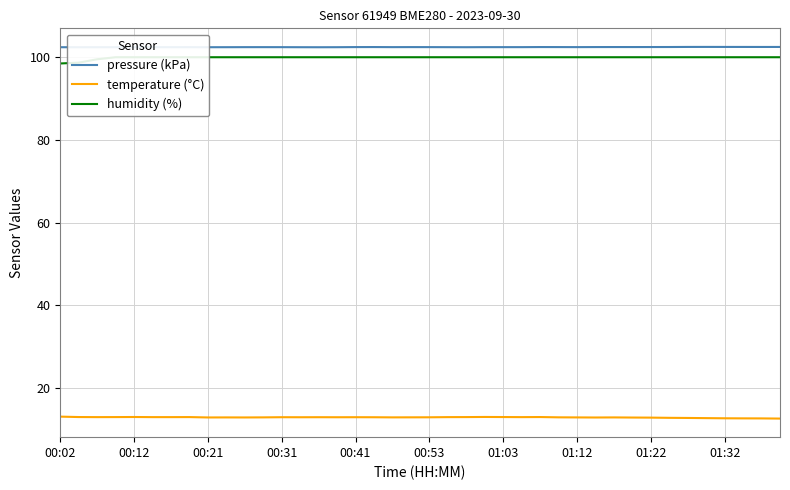

Reading left to right, extract all data points from this chart.

pressure (kPa): 102.4	102.4	102.4	102.4	102.4	102.4	102.4	102.4	102.4	102.4	102.4	102.4	102.4	102.4	102.4	102.4	102.5	102.5	102.4	102.4	102.4	102.4	102.4	102.4	102.4	102.4	102.5	102.5	102.4	102.5	102.5	102.5	102.5	102.5	102.5	102.5	102.5	102.5	102.5	102.5
temperature (°C): 13.1	13.0	13.0	13.0	13.0	13.0	13.0	13.0	12.9	12.9	12.9	12.9	13.0	13.0	13.0	13.0	13.0	13.0	12.9	12.9	12.9	13.0	13.0	13.0	13.0	13.0	13.0	12.9	12.9	12.9	12.9	12.9	12.9	12.8	12.8	12.8	12.7	12.7	12.7	12.6
humidity (%): 98.5	98.7	99.5	100.0	100.0	100.0	100.0	100.0	100.0	100.0	100.0	100.0	100.0	100.0	100.0	100.0	100.0	100.0	100.0	100.0	100.0	100.0	100.0	100.0	100.0	100.0	100.0	100.0	100.0	100.0	100.0	100.0	100.0	100.0	100.0	100.0	100.0	100.0	100.0	100.0